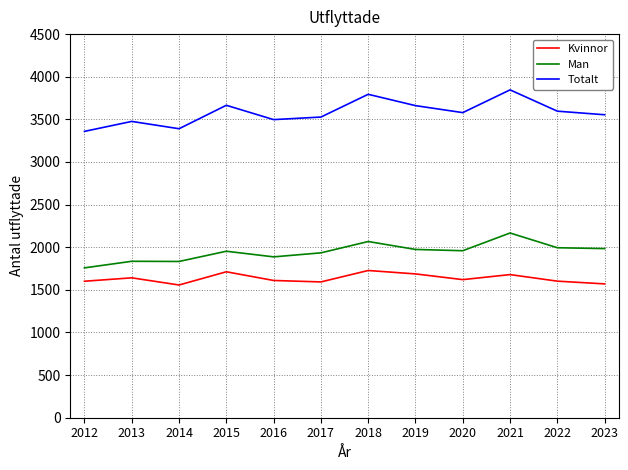

What is the highest value of the Totalt series?

3846